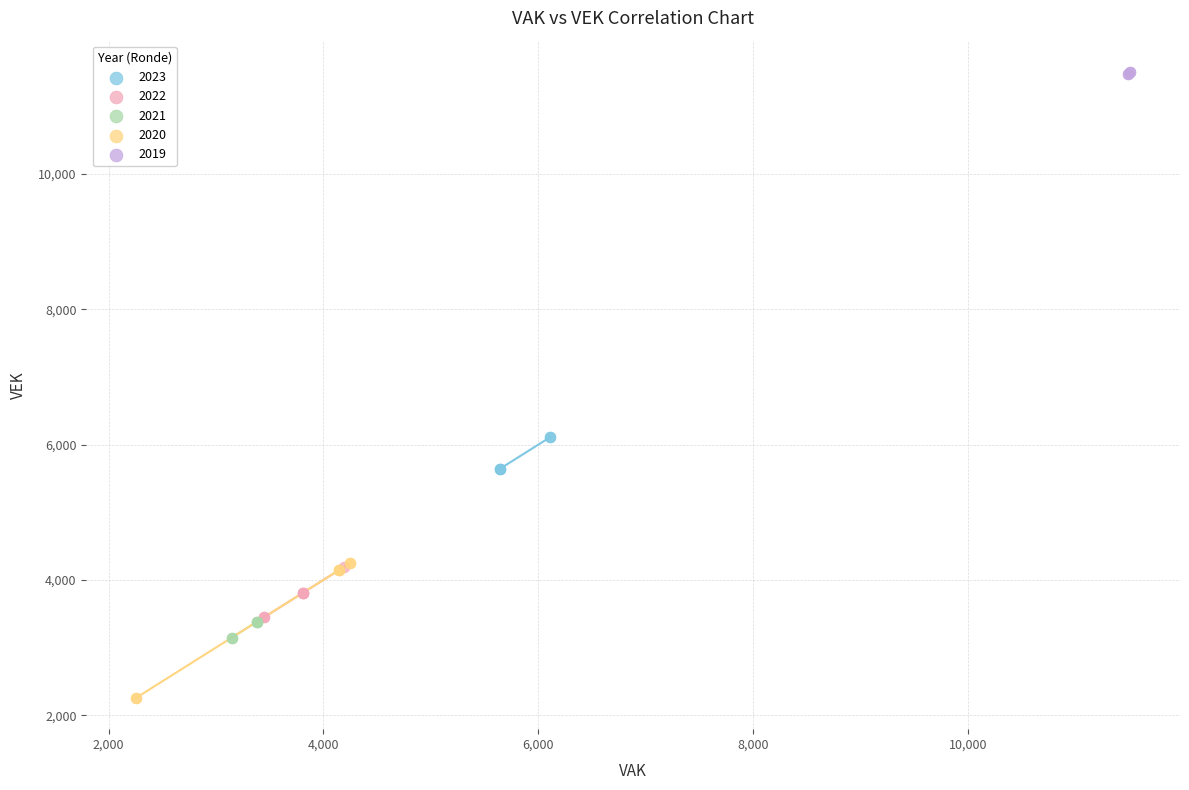

Which series reaches the minimum Y coordinate?

2020